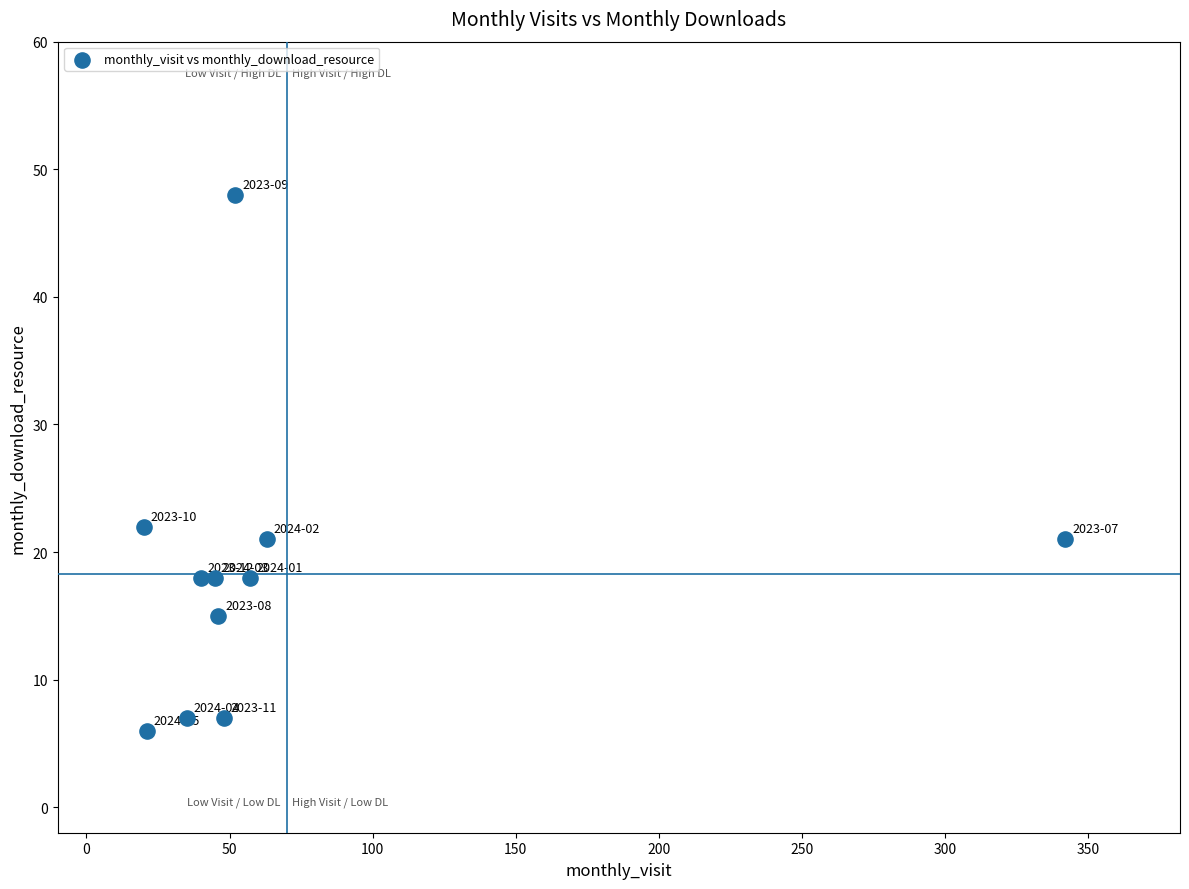

What is the range of Y values (max minus min)?

42